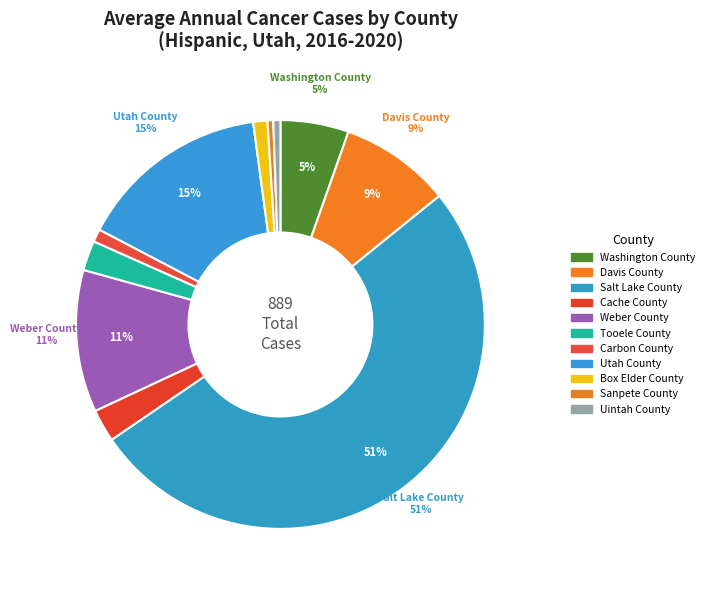

How many segments does this pie chart have?

11